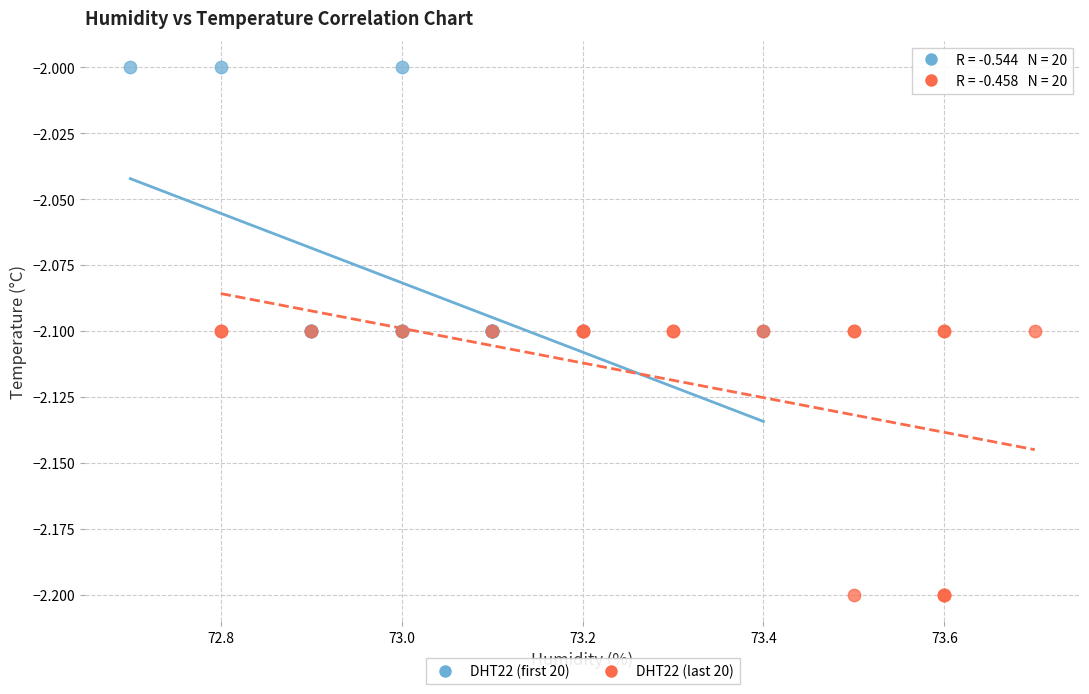

Which series reaches the maximum Y coordinate?

DHT22 (first 20)